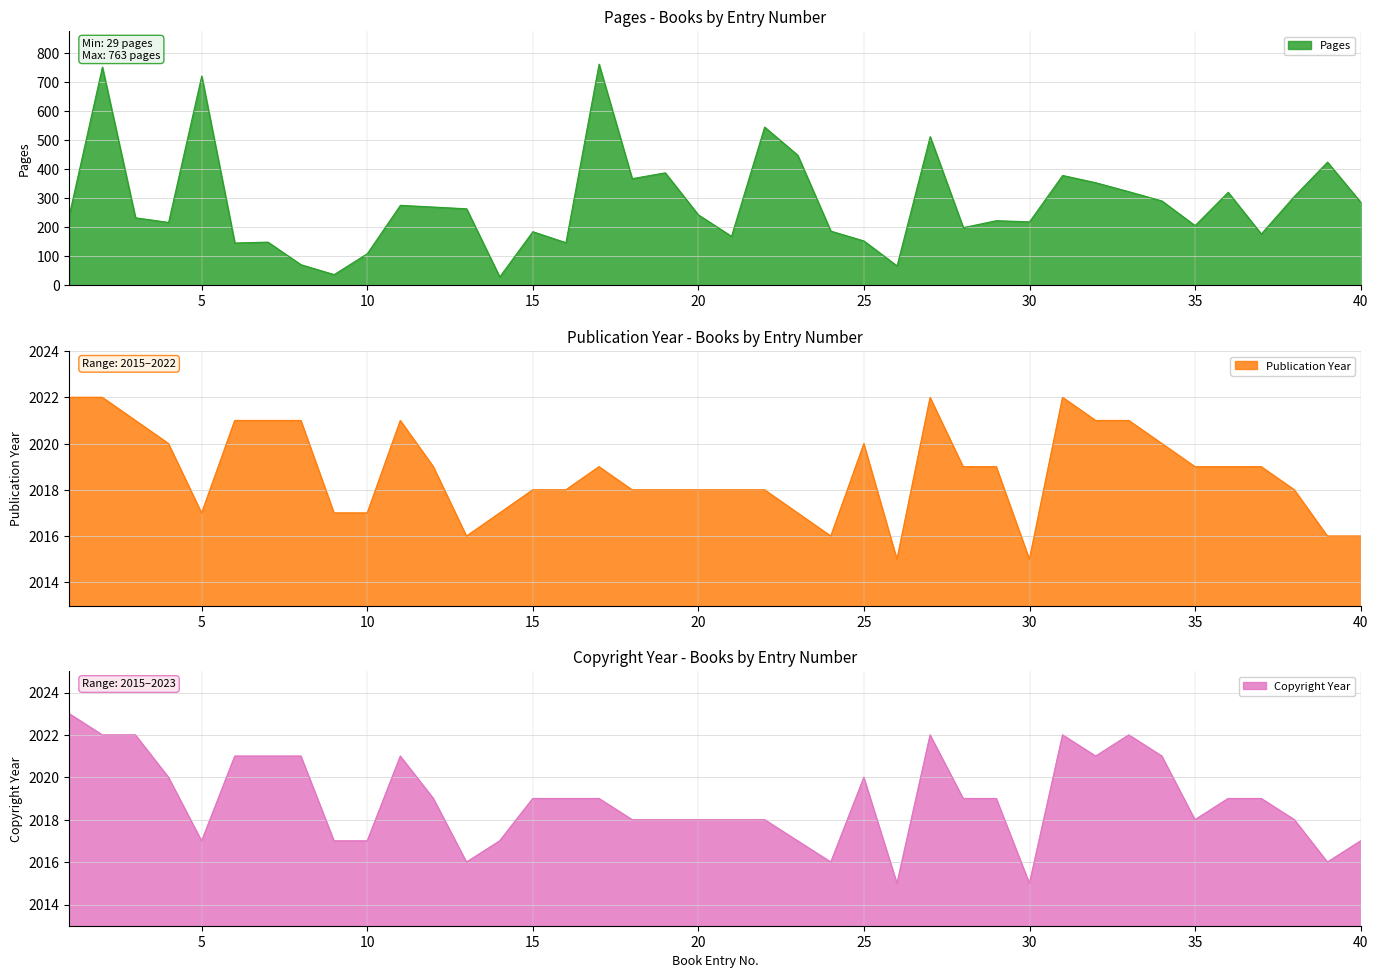

What is the approximate value of Copyright Year at 2?

2022